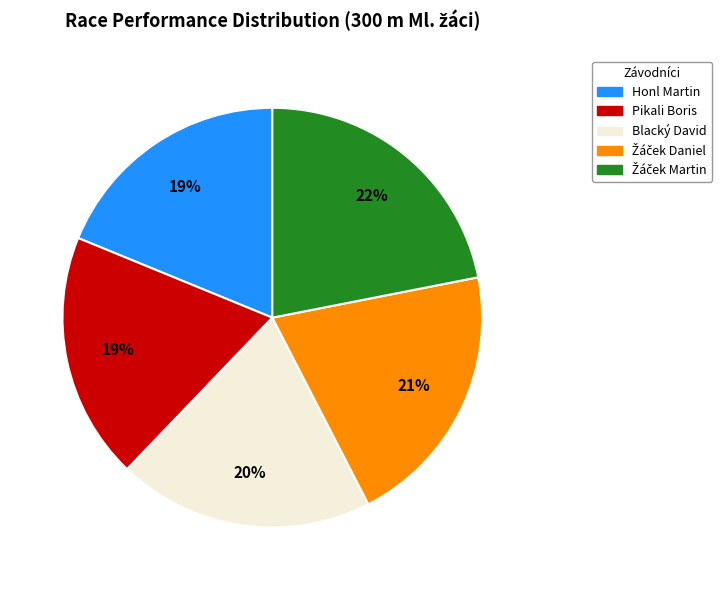

Does Honl Martin account for over 50% of the chart?

No